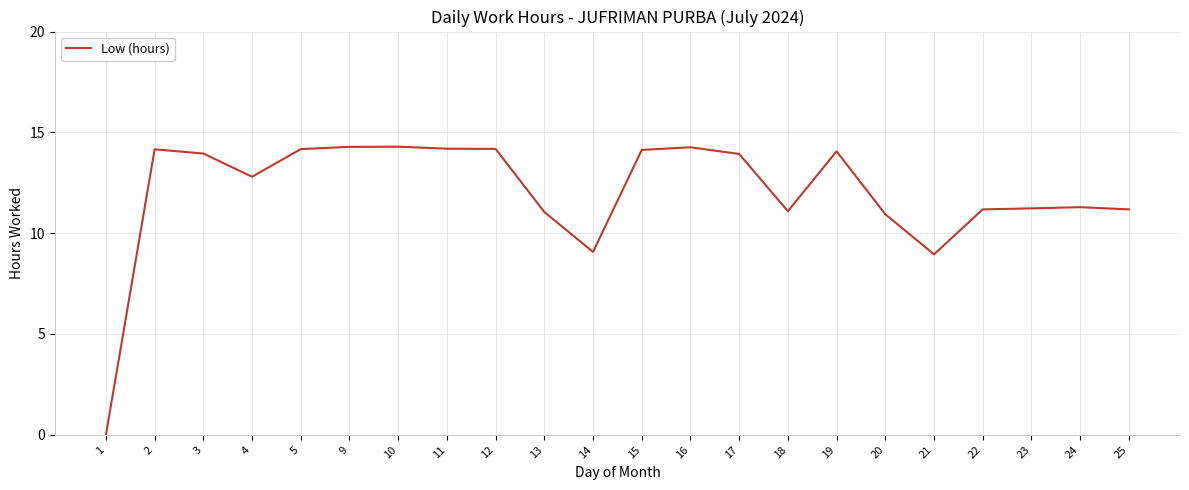

What is the ratio of the value at 2 to the value at 11?

1.0